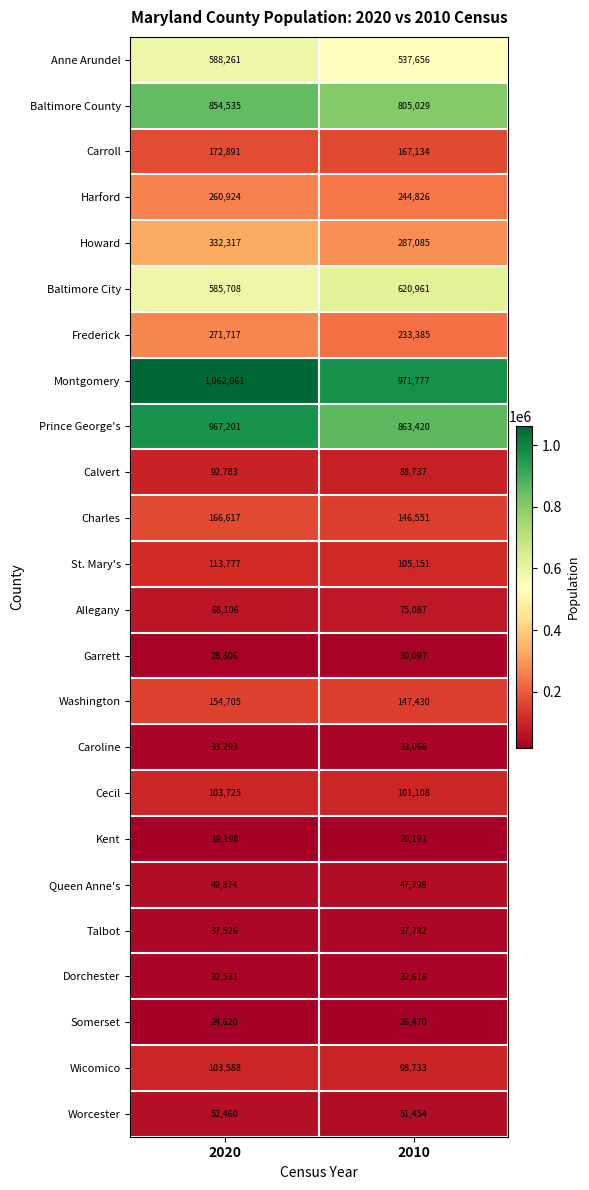

List the labels in order of Baltimore County value, smallest first.

2010, 2020